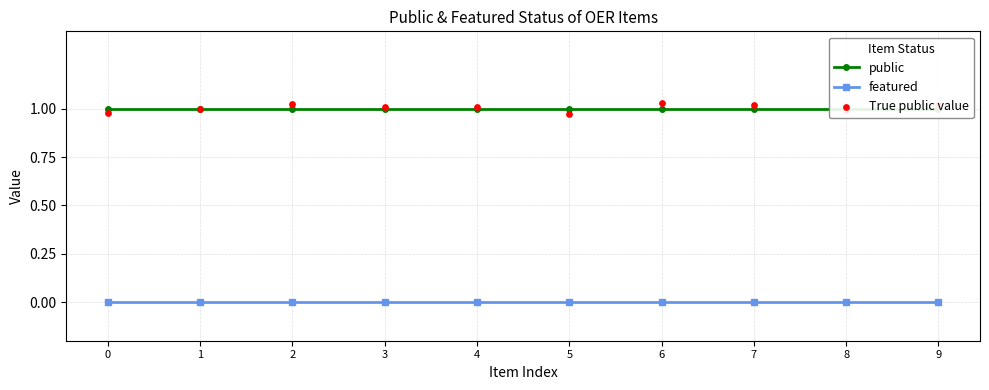

Is the value of True public value at 9 greater than the value of featured at 7?

Yes